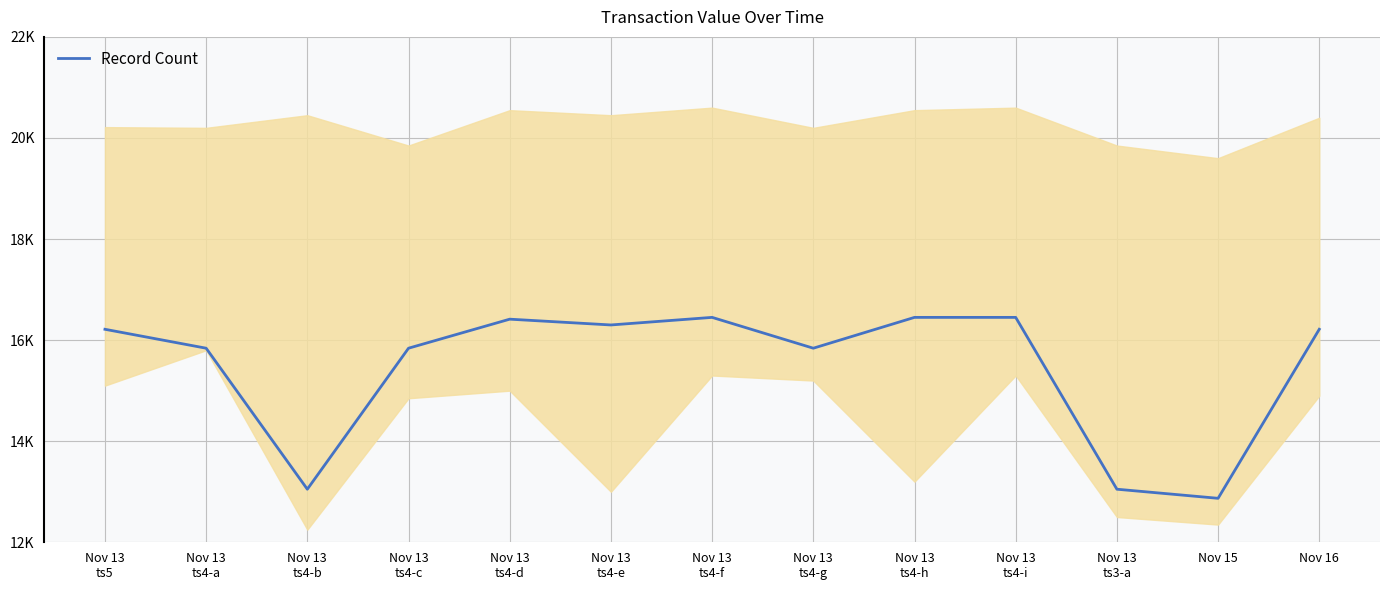

How many points are higher than both their immediate neighbors (excluding endpoints)?

2